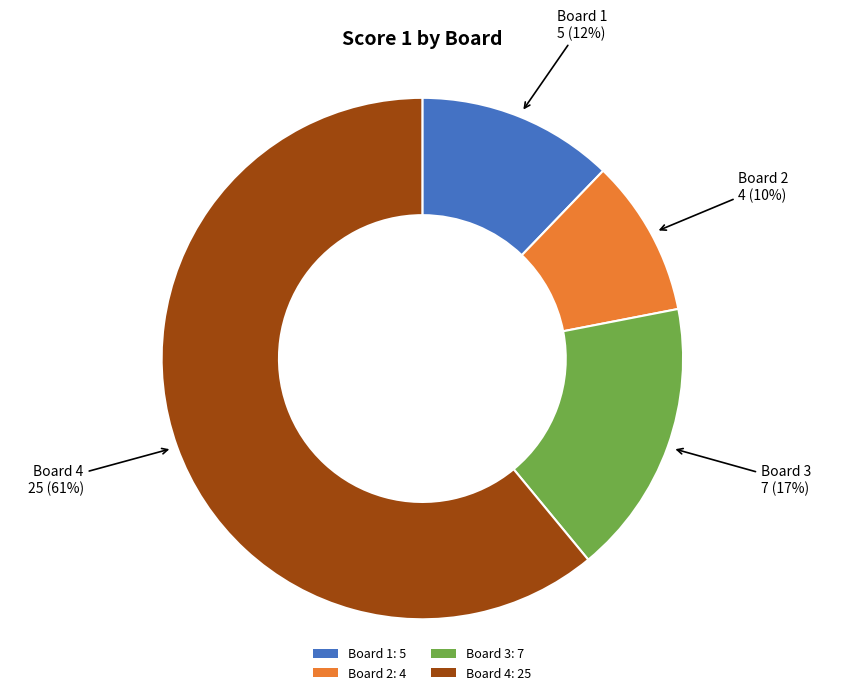

To the nearest percent, what is the combined percentage of Board 2 and Board 1?

22%